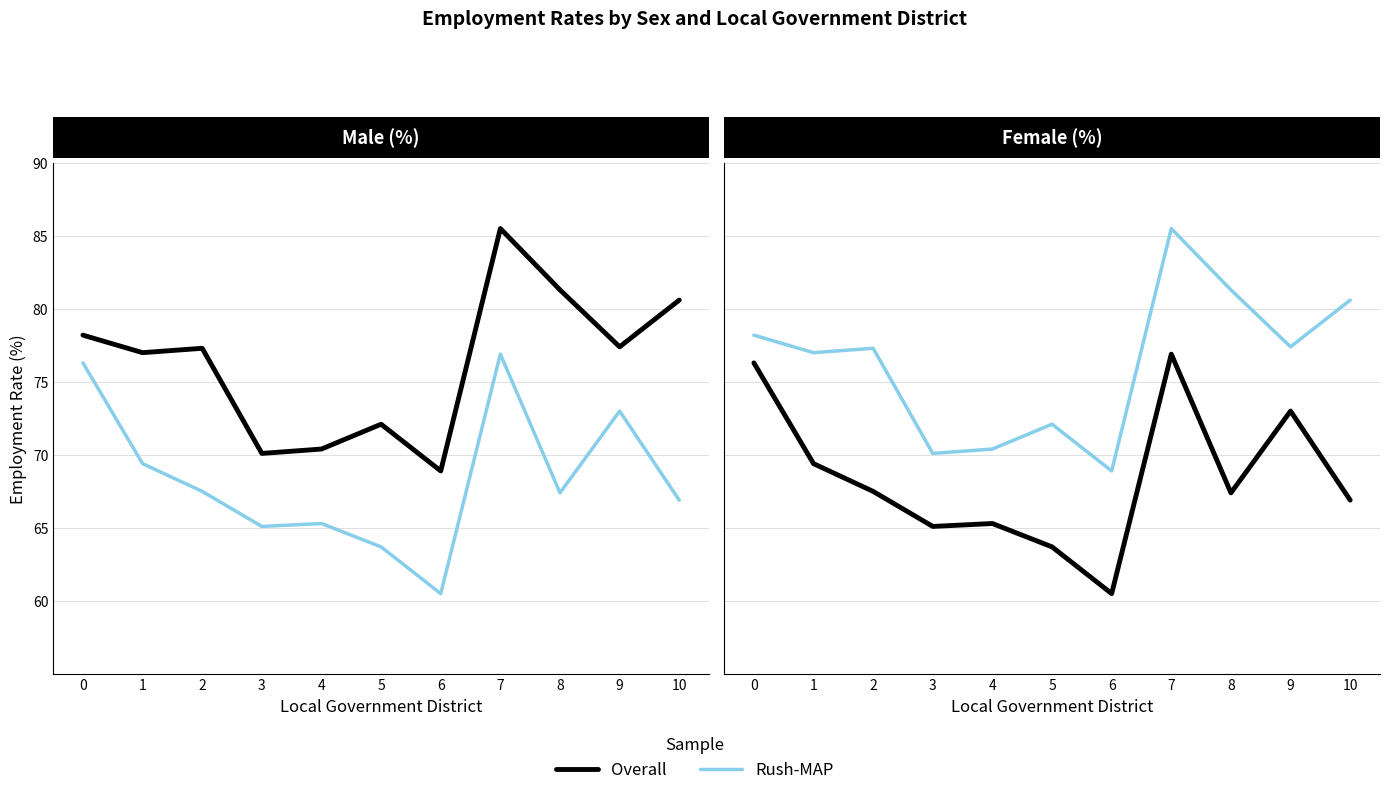

Rank the series by their maximum value, from lowest to highest.

Overall, Rush-MAP